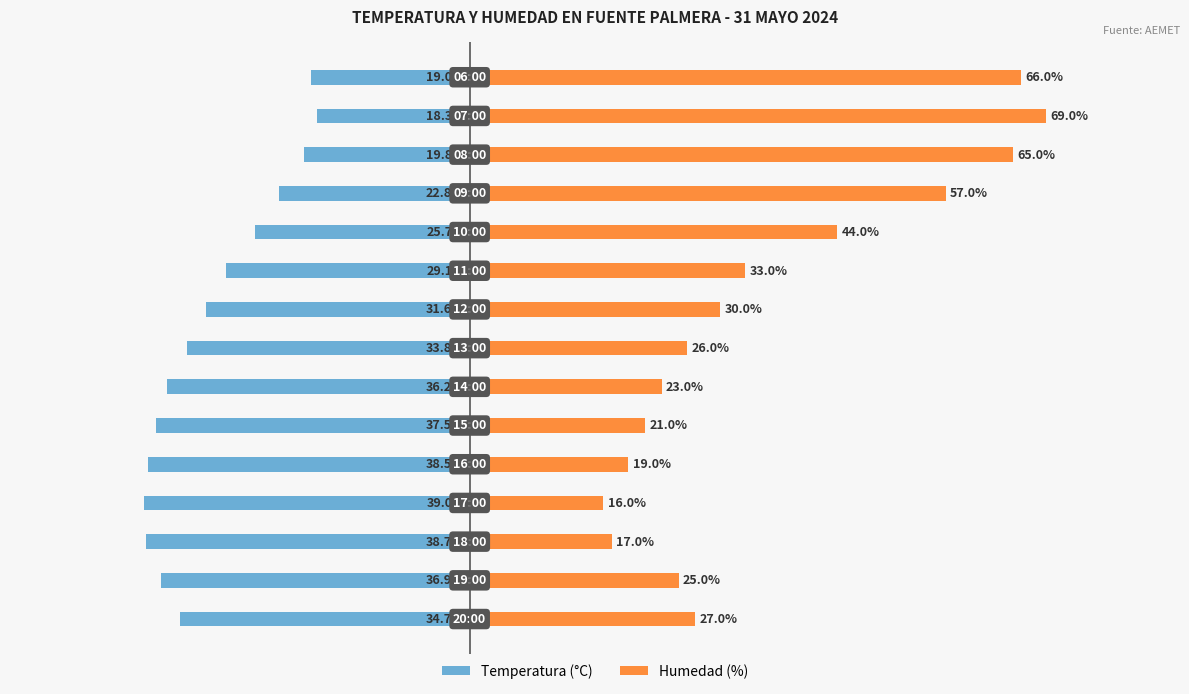

Which series has the largest total across all categories?

Humedad (%)